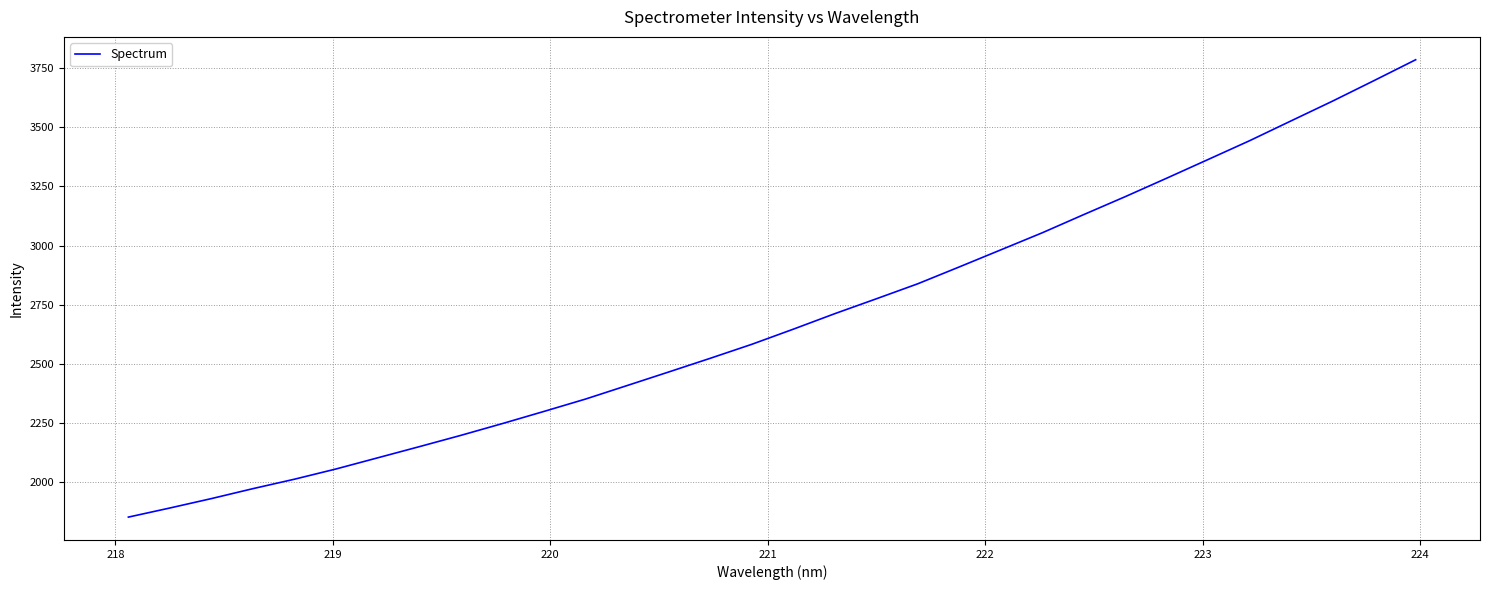

What is the difference between the second highest and minimum values?

1844.9